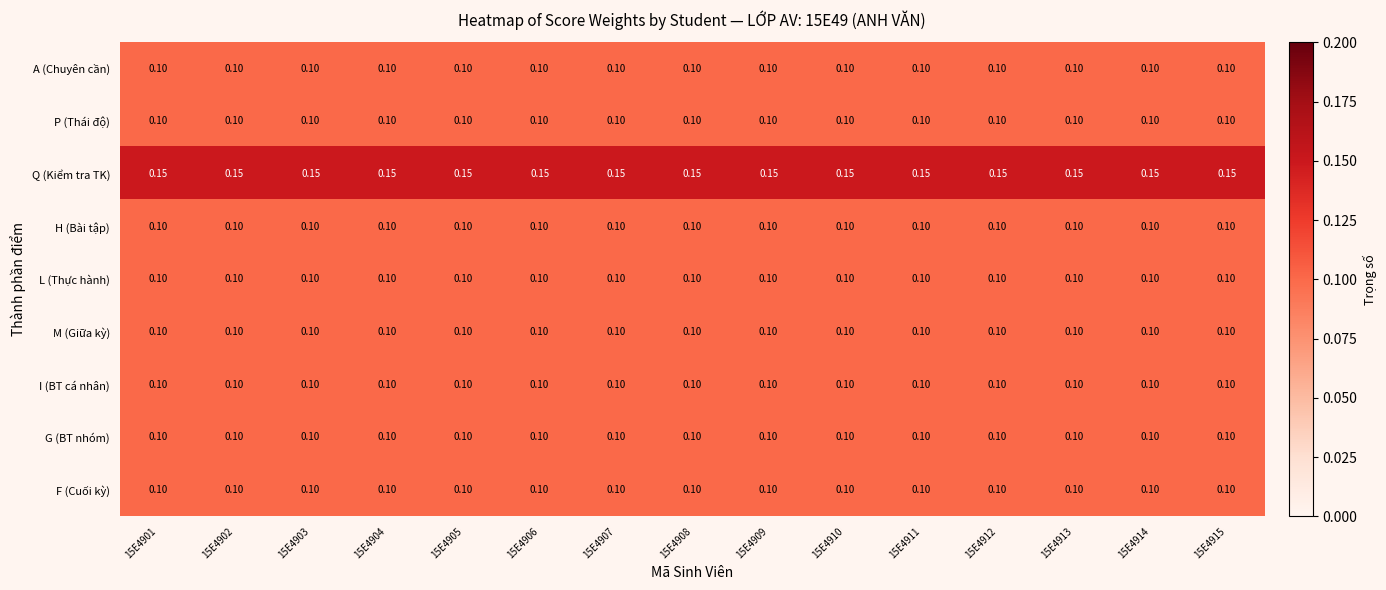

Which series has the largest total across all categories?

Q (Kiểm tra TK)